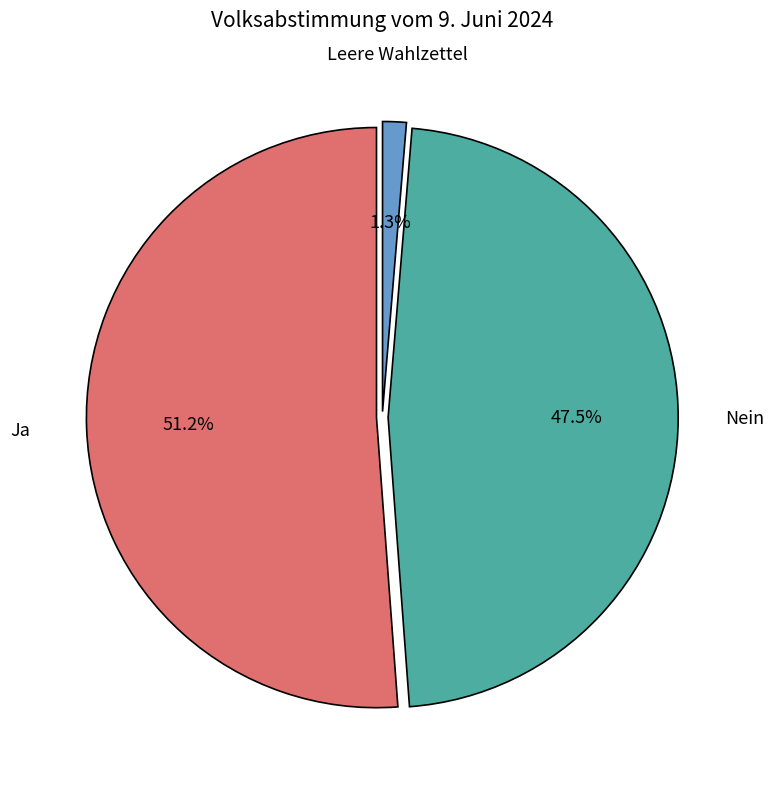

Is there any slice that represents more than half of the pie?

Yes